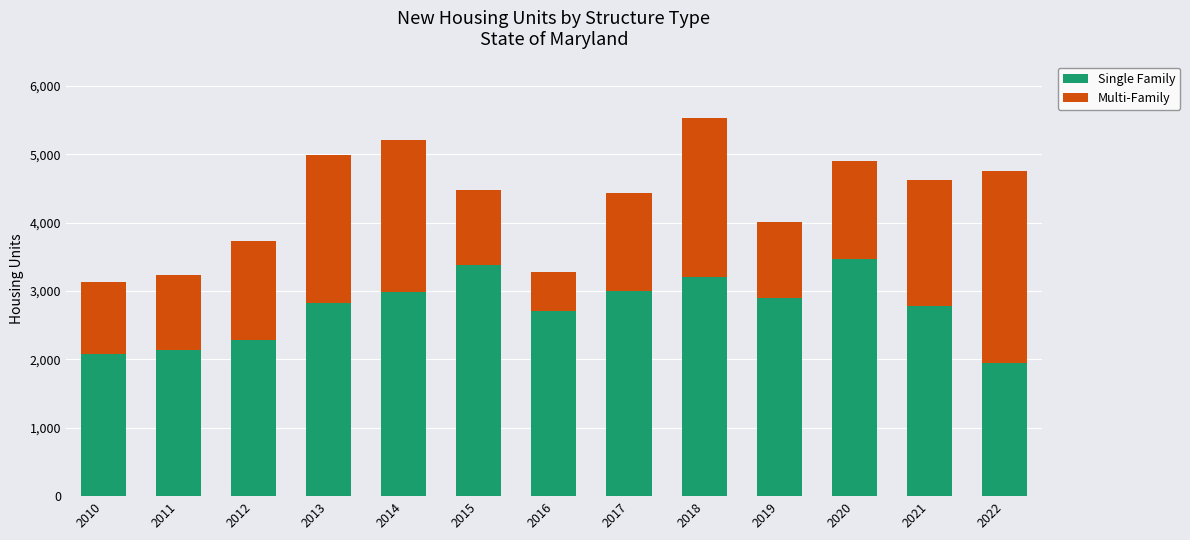

What is the total value across all series at 2019?

4013